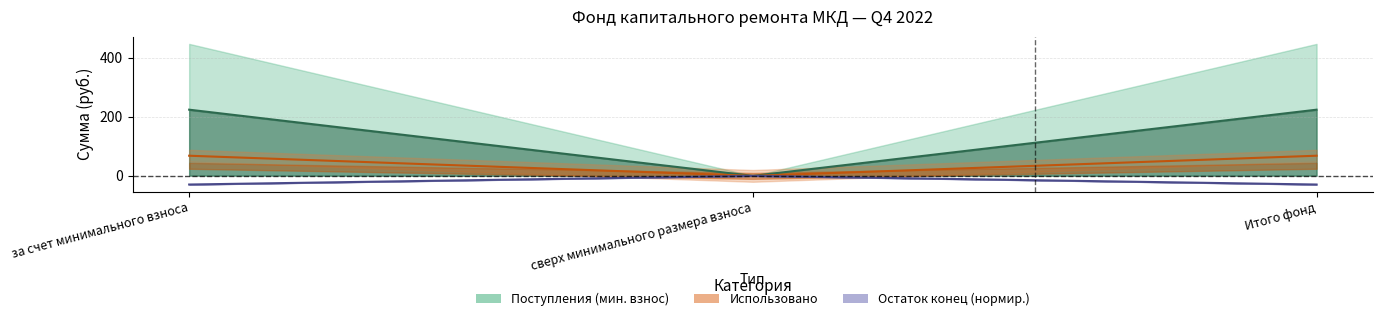

Which category has the lowest value in the Остаток конец (нормир.) series?

за счет минимального взноса